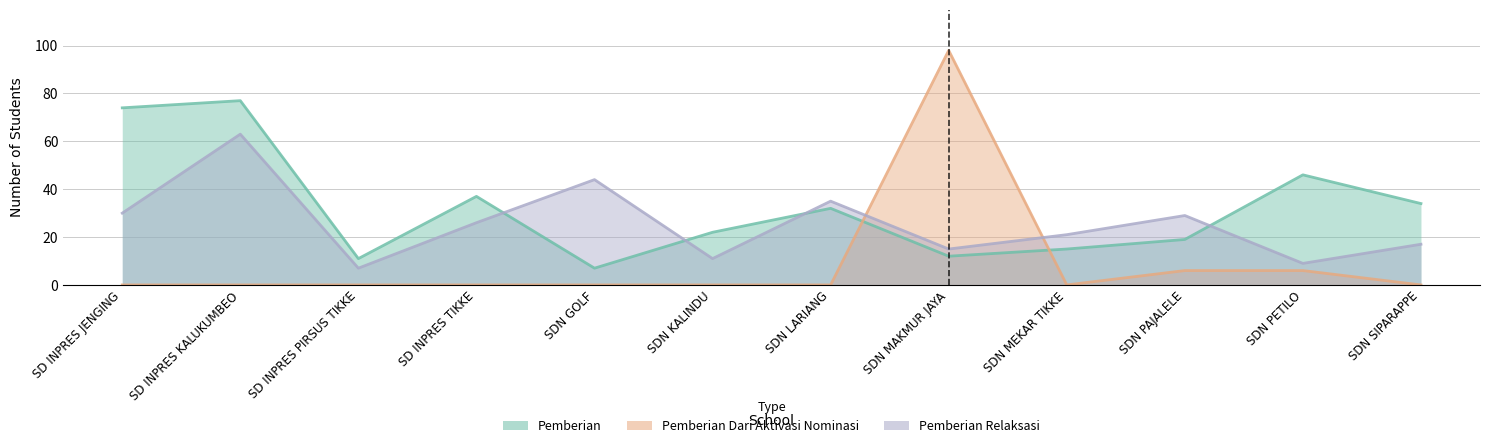

Rank the series by their maximum value, from lowest to highest.

Pemberian Relaksasi, Pemberian, Pemberian Dari Aktivasi Nominasi